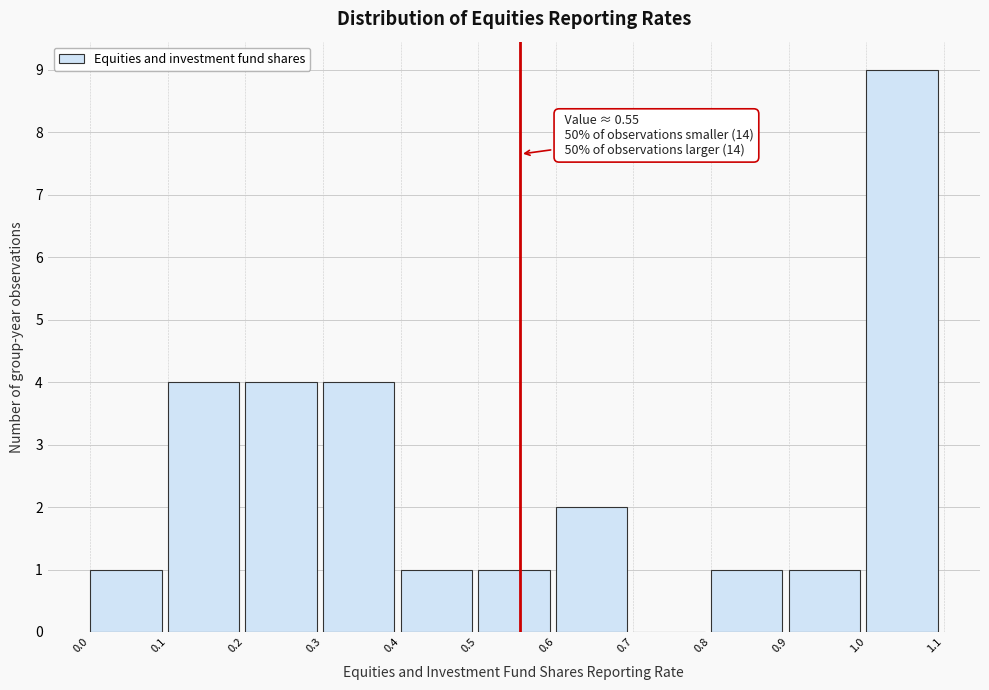

Over which range of the x-axis is the bar tallest?

1.0 to 1.1